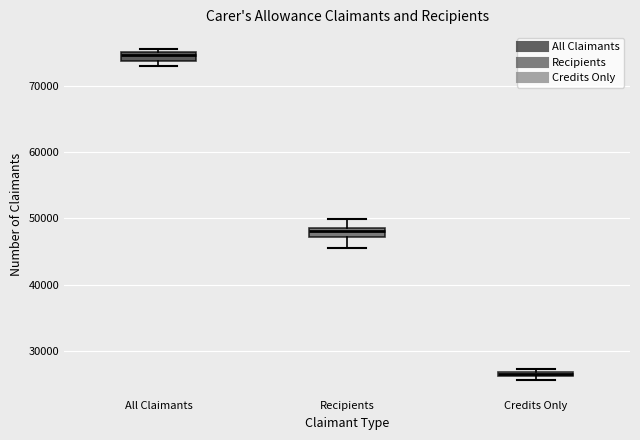

Which box has the lowest median line?

Credits Only